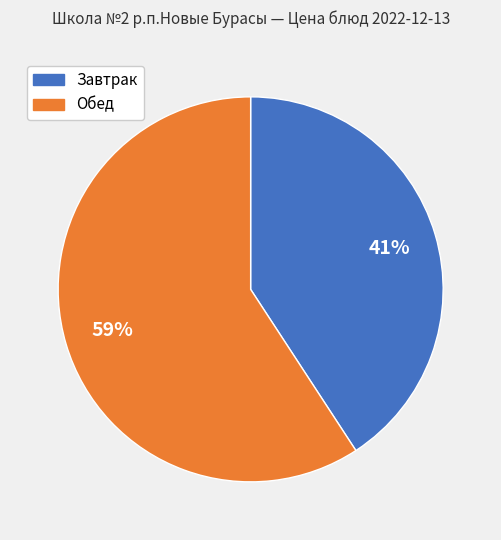

To the nearest percent, what is the average slice percentage?

50%